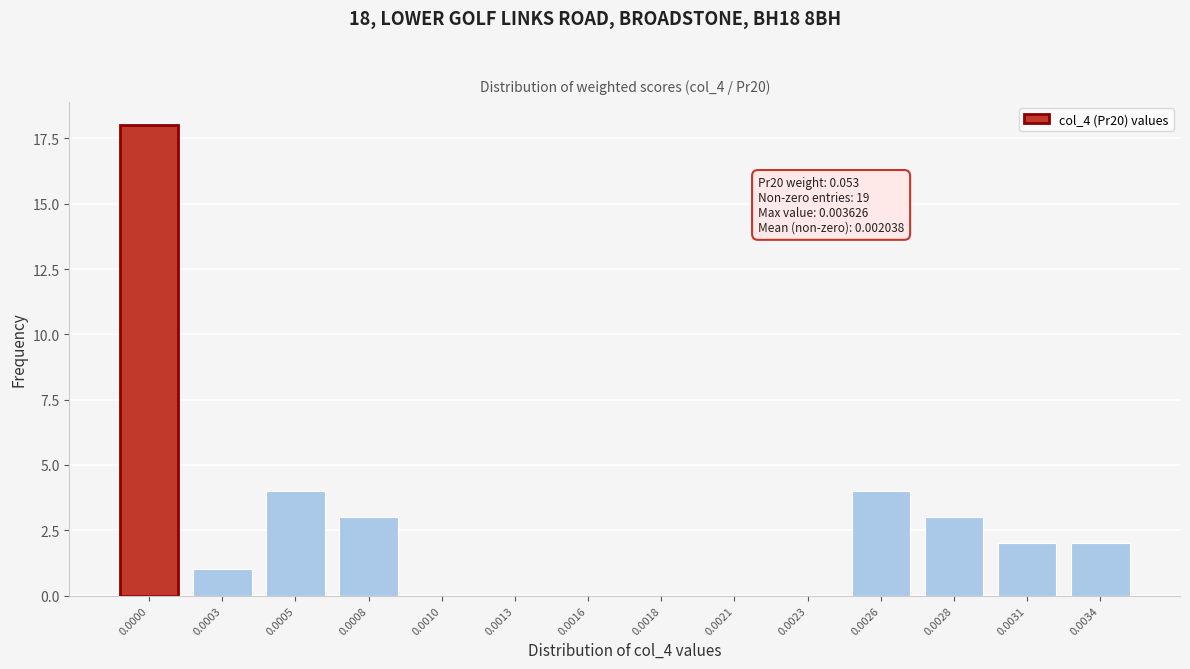

Reading right to left, what are all the values shown in this chart?

0.0034=2	0.0031=2	0.0028=3	0.0026=4	0.0023=0	0.0021=0	0.0018=0	0.0016=0	0.0013=0	0.0010=0	0.0008=3	0.0005=4	0.0003=1	0.0000=18